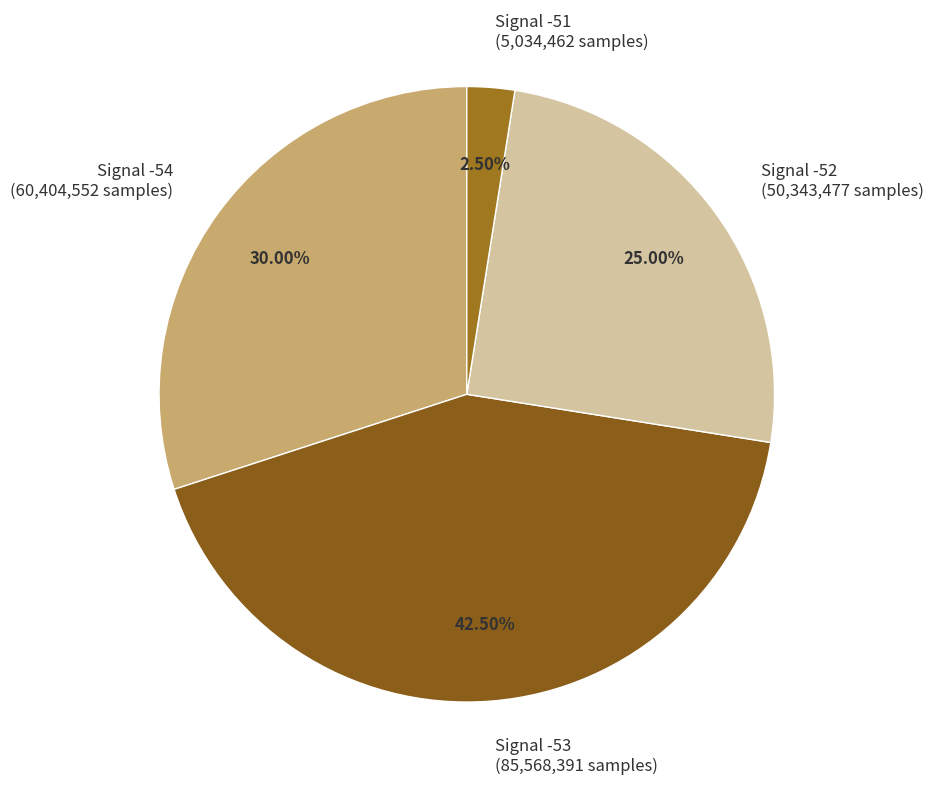

How many segments does this pie chart have?

4